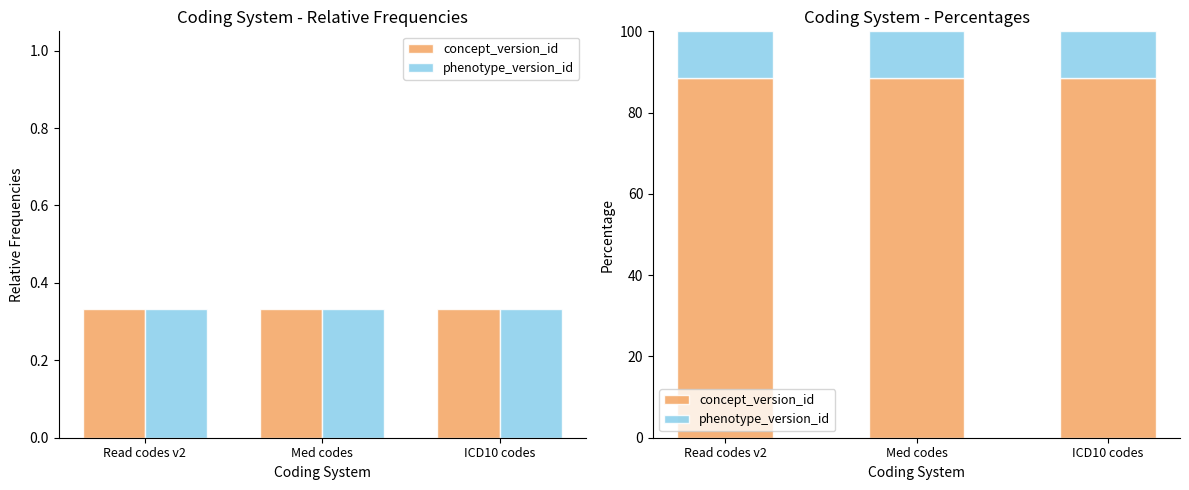

What is the sum of the concept_version_id values at ICD10 codes and Read codes v2?

177.2